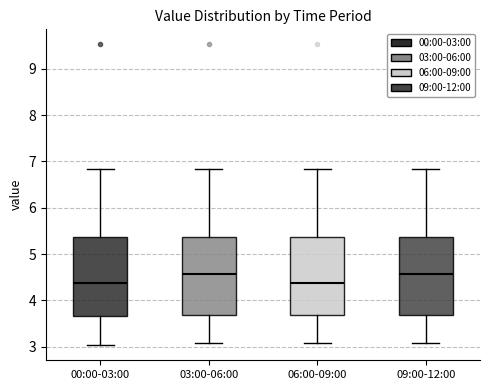

Reading left to right, transcribe this box plot: for each box, give where its median line is, the range the box spans, and where its two whiskers end, as read against the y-axis. The values are not printed on the chart, so give them approximately, as read against the axis.

00:00-03:00: median 4.4, box 3.7 to 5.4, whiskers 3.0 to 6.8
03:00-06:00: median 4.6, box 3.7 to 5.4, whiskers 3.1 to 6.8
06:00-09:00: median 4.4, box 3.7 to 5.4, whiskers 3.1 to 6.8
09:00-12:00: median 4.6, box 3.7 to 5.4, whiskers 3.1 to 6.8